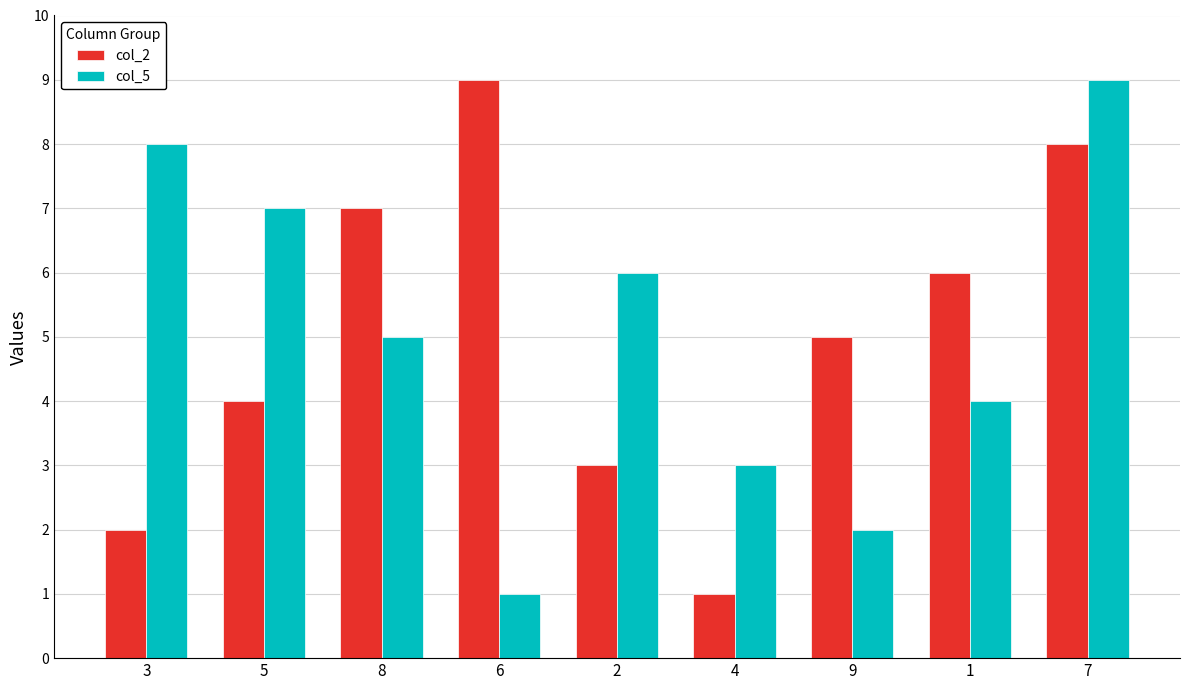

Reading left to right, transcribe all the data shown in this chart.

col_2: 3=2	5=4	8=7	6=9	2=3	4=1	9=5	1=6	7=8
col_5: 3=8	5=7	8=5	6=1	2=6	4=3	9=2	1=4	7=9